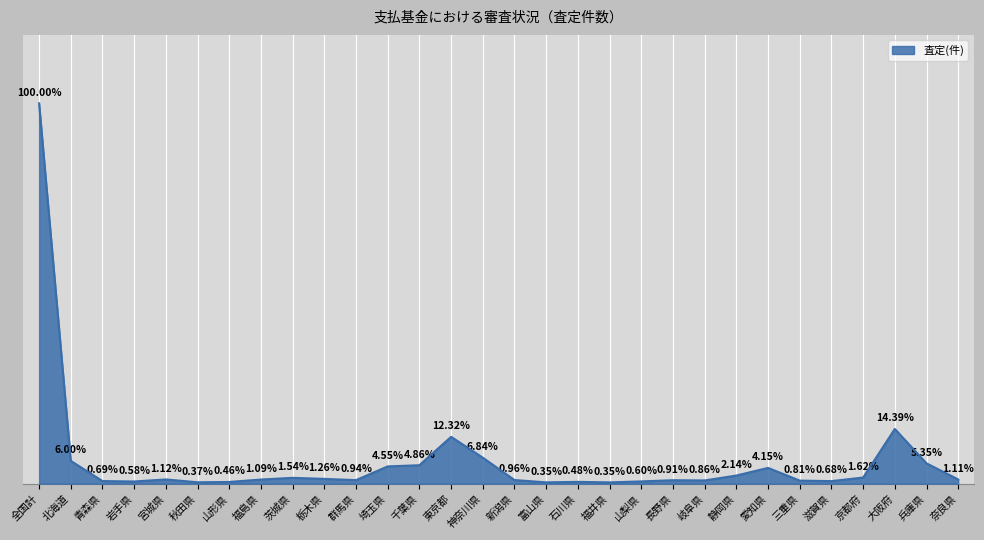

What is the sum of all values?

14208333